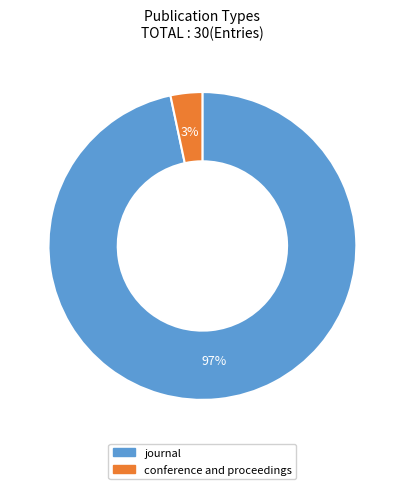

Rank the categories by value from lowest to highest.

conference and proceedings, journal